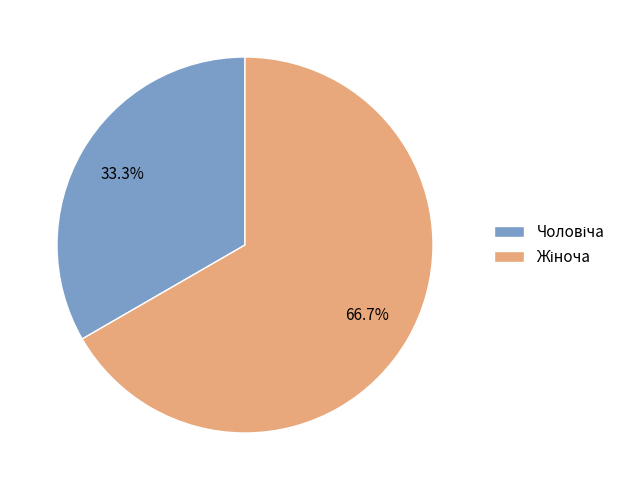

Is there a majority slice in this chart?

Yes